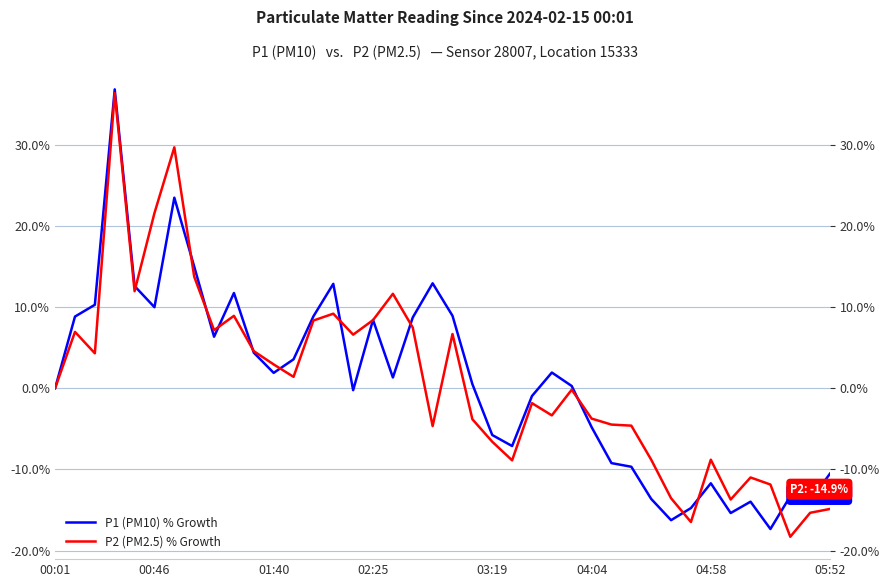

Rank the series by their average value, from lowest to highest.

P1 (PM10) % Growth, P2 (PM2.5) % Growth